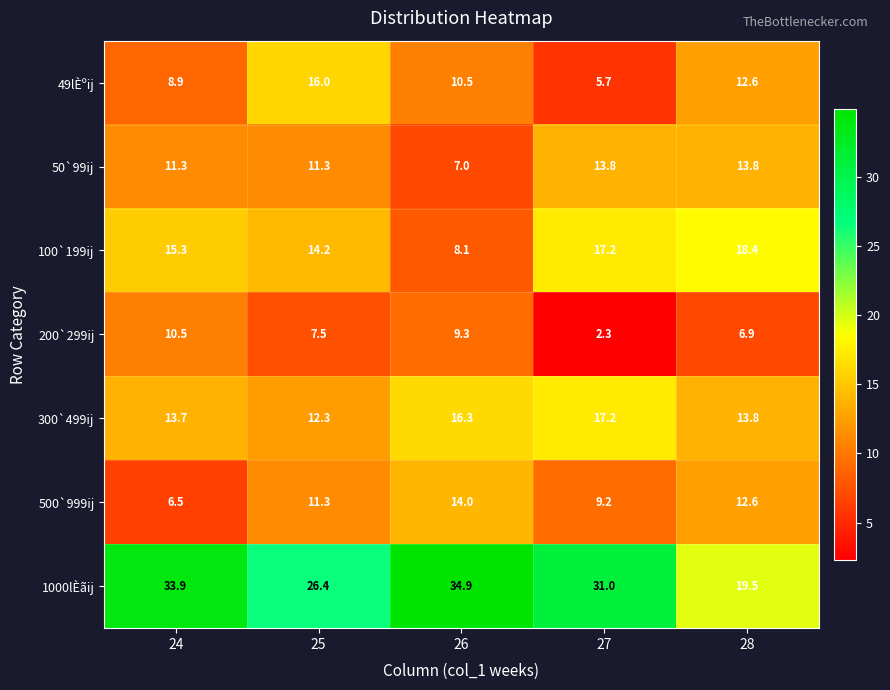

At which category does the chart reach its minimum across all series?

27